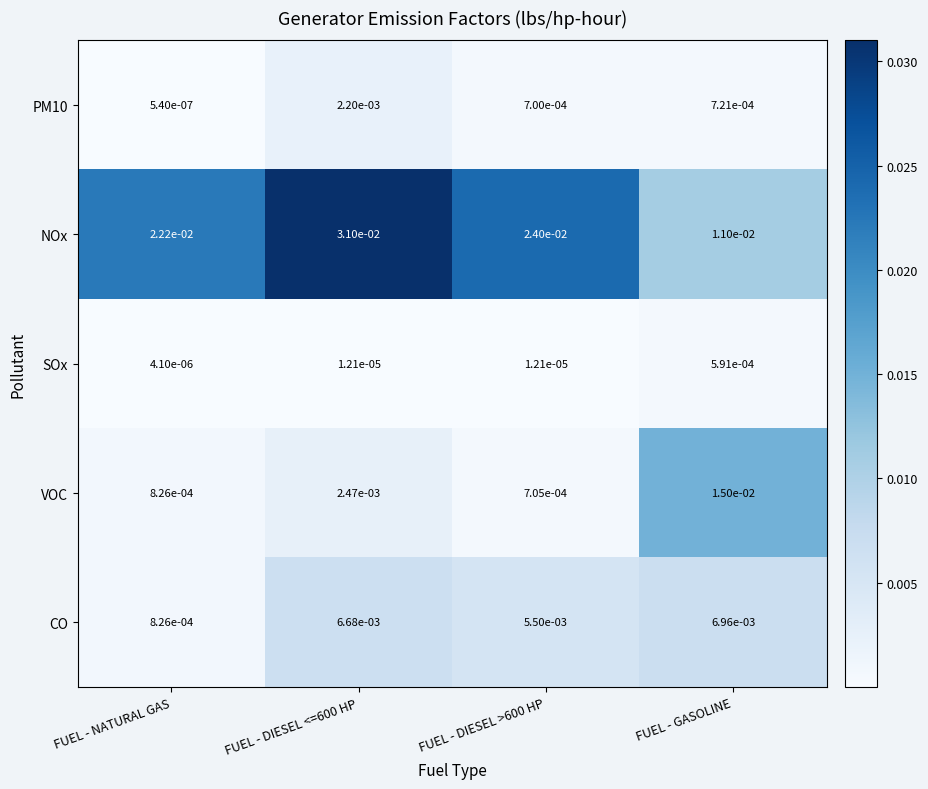

Rank the series at FUEL - DIESEL >600 HP from lowest to highest value.

SOx, PM10, VOC, CO, NOx